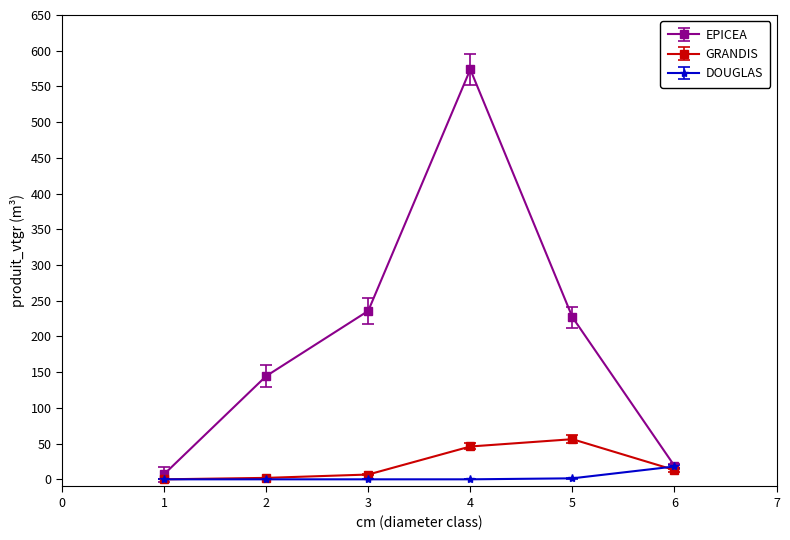

True or false: EPICEA has a value of 7.1 at 1.

True